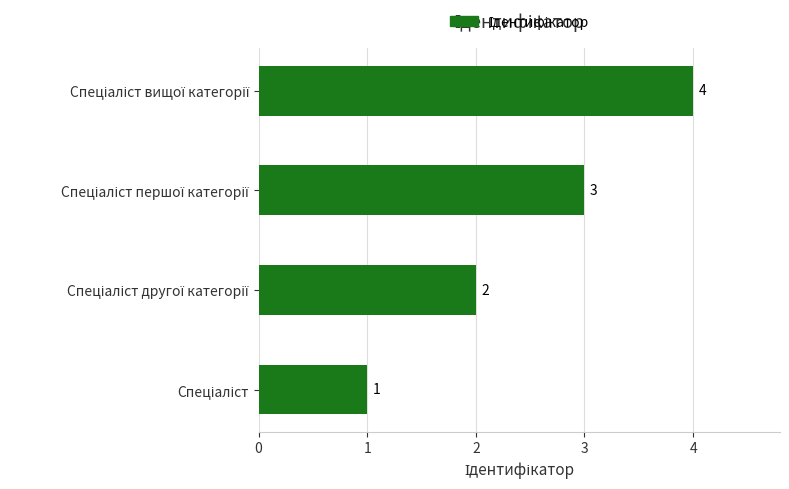

How many series are shown in this chart?

1